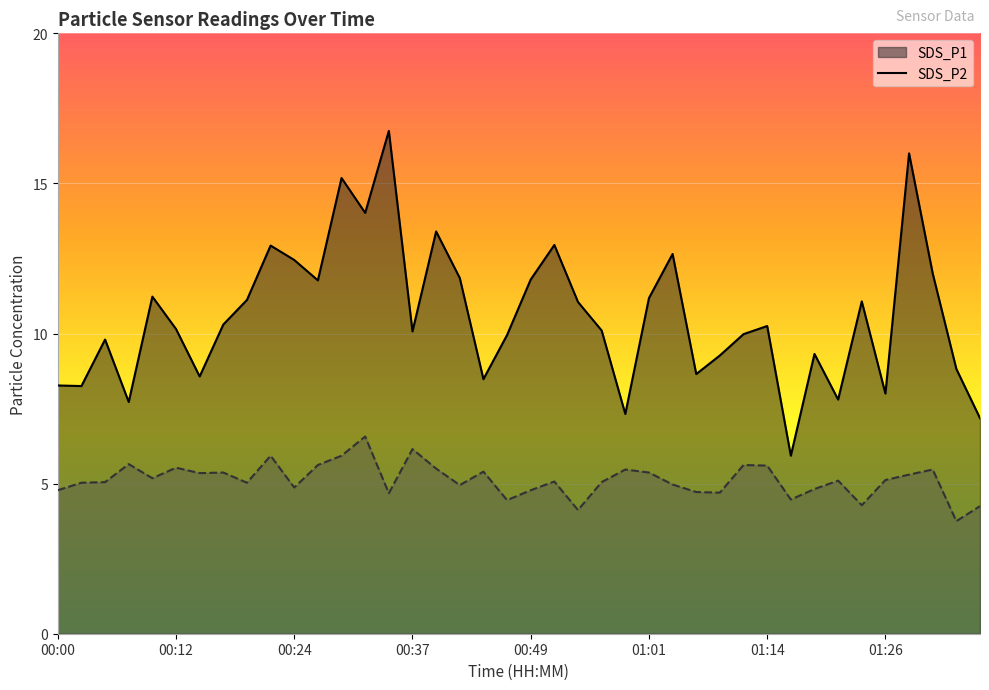

How many interior local valleys does the SDS_P2 series have?

12